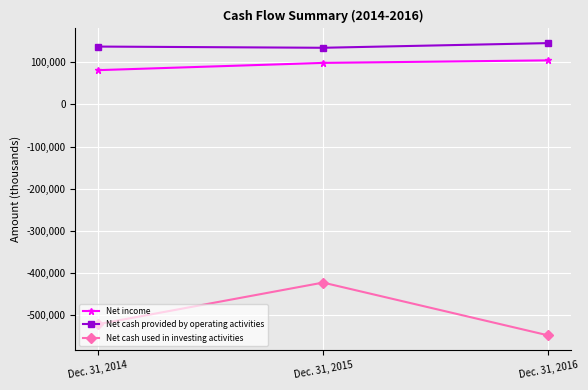

What is the difference between the second highest and minimum values in the Net cash used in investing activities series?

26592